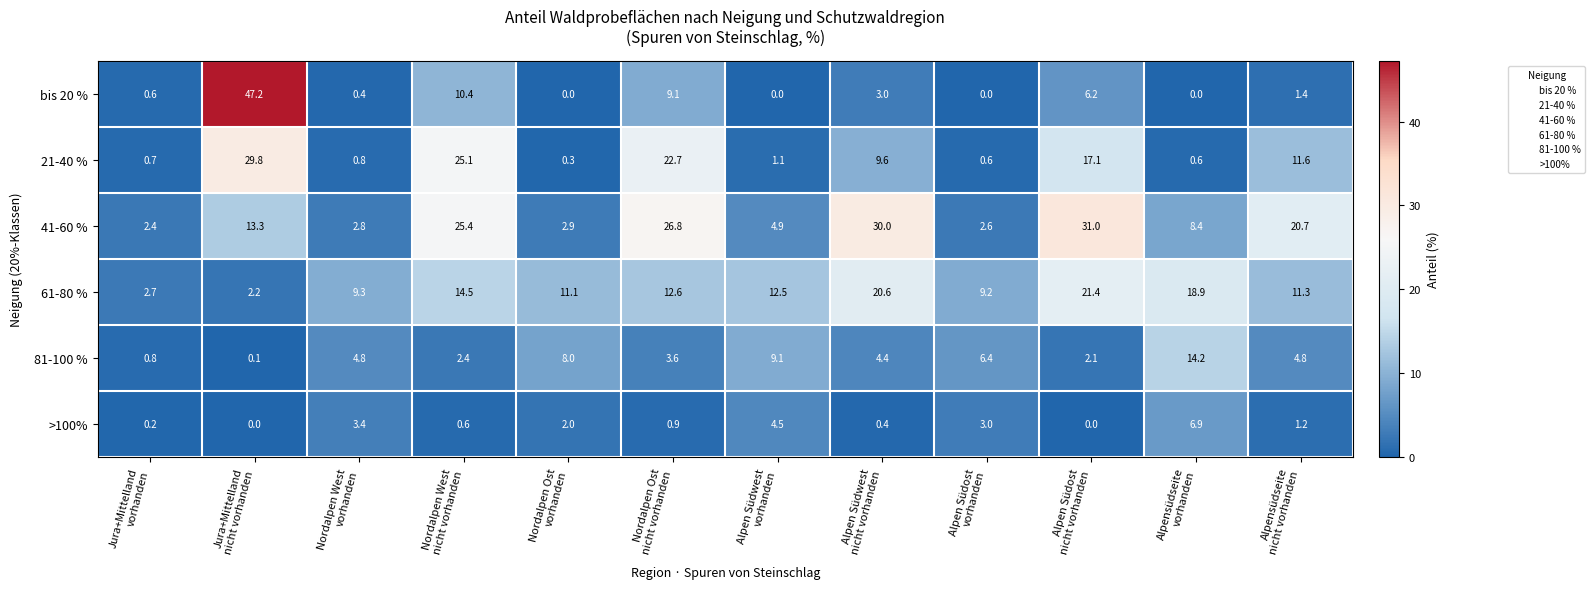

What is the sum of all >100% values?

23.1